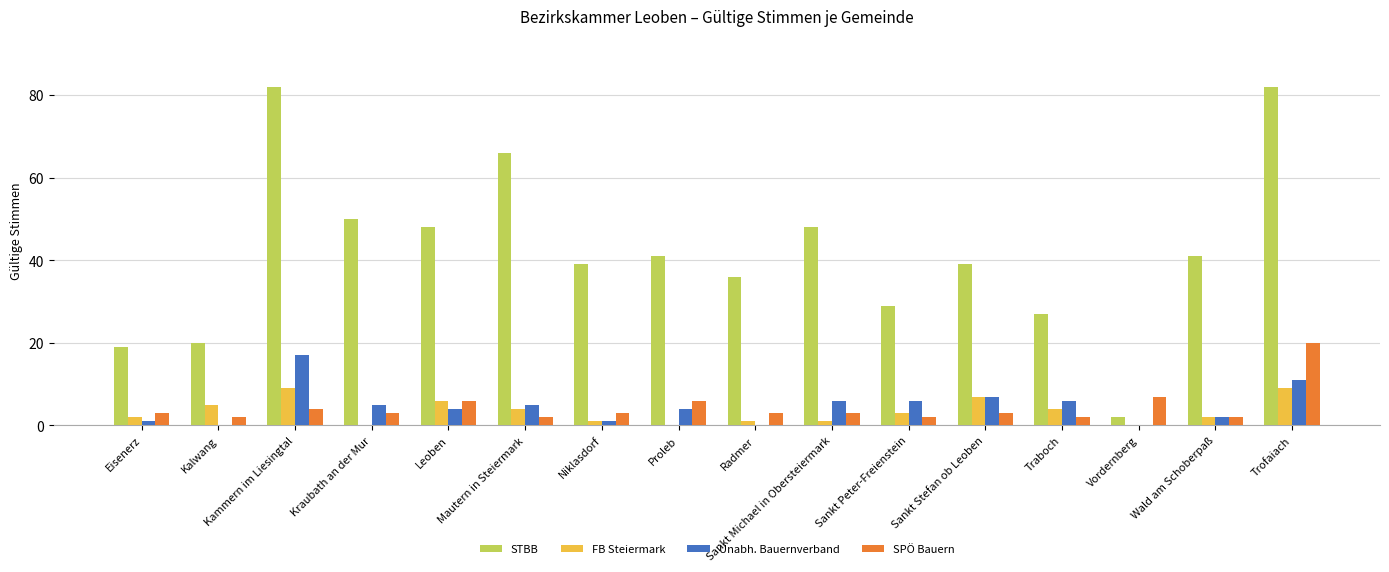

Reading left to right, what are all the values shown in this chart?

STBB: 19	20	82	50	48	66	39	41	36	48	29	39	27	2	41	82
FB Steiermark: 2	5	9	0	6	4	1	0	1	1	3	7	4	0	2	9
Unabh. Bauernverband: 1	0	17	5	4	5	1	4	0	6	6	7	6	0	2	11
SPÖ Bauern: 3	2	4	3	6	2	3	6	3	3	2	3	2	7	2	20